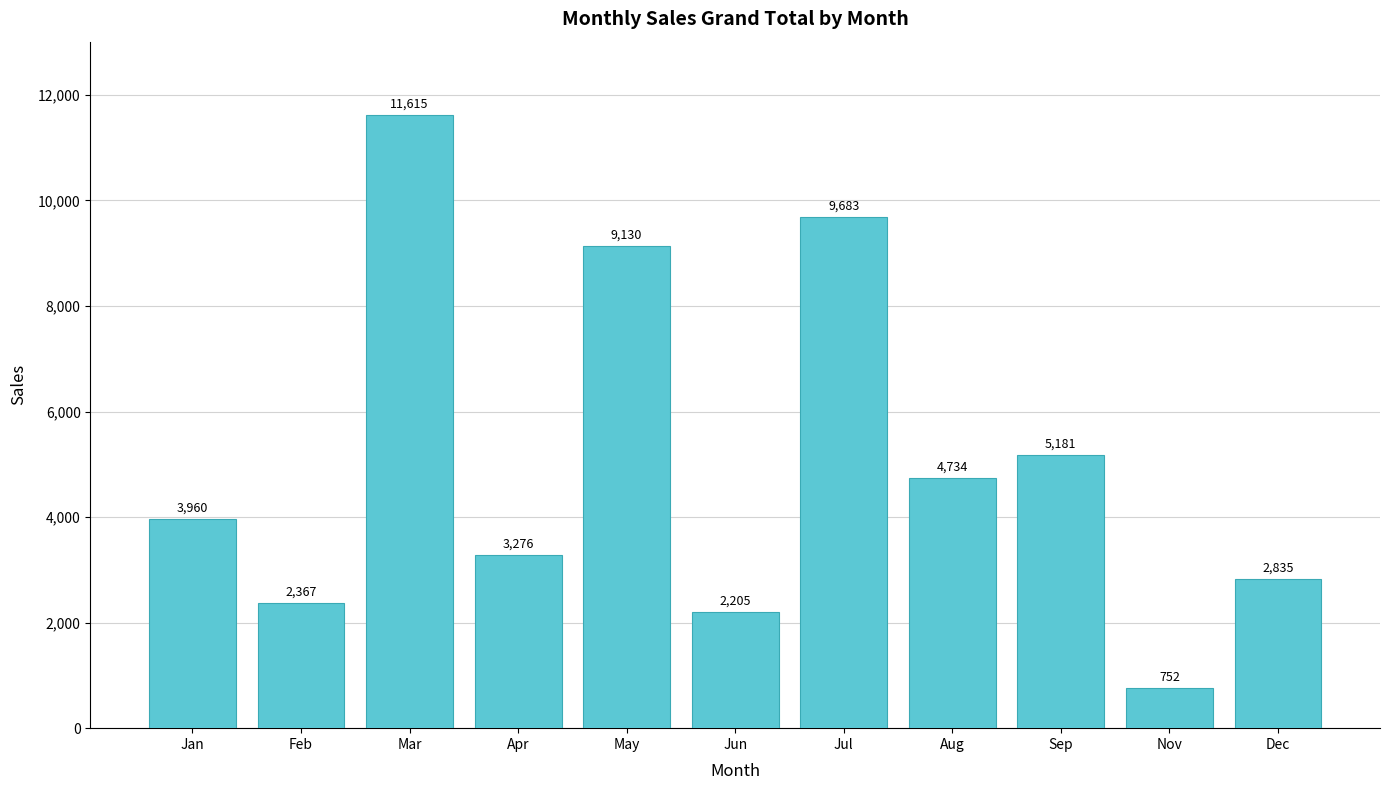

Which category has the lowest value across all series?

Nov